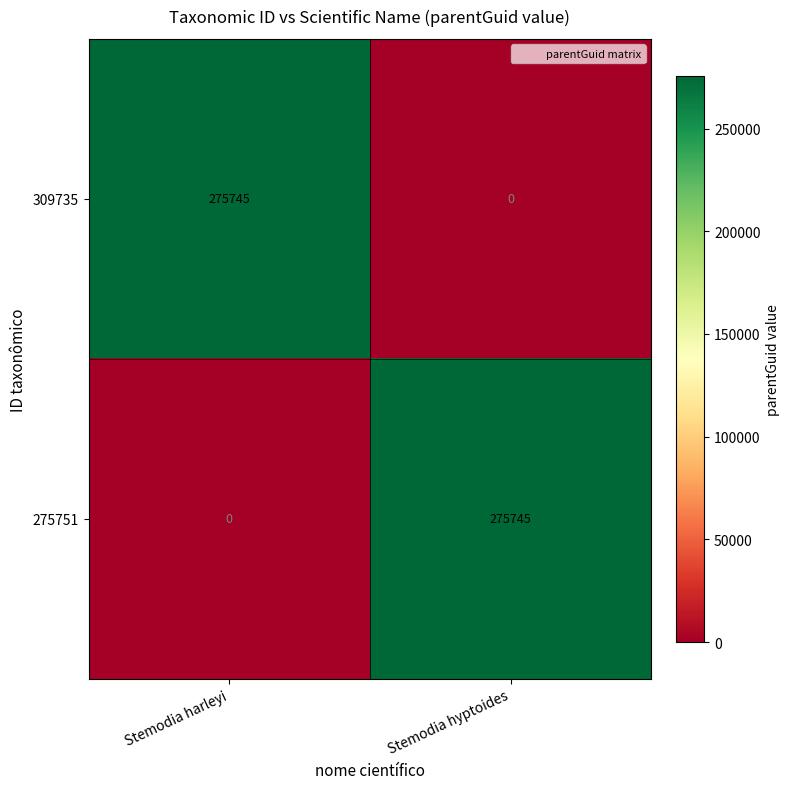

Rank the series at Stemodia hyptoides from highest to lowest value.

275751, 309735